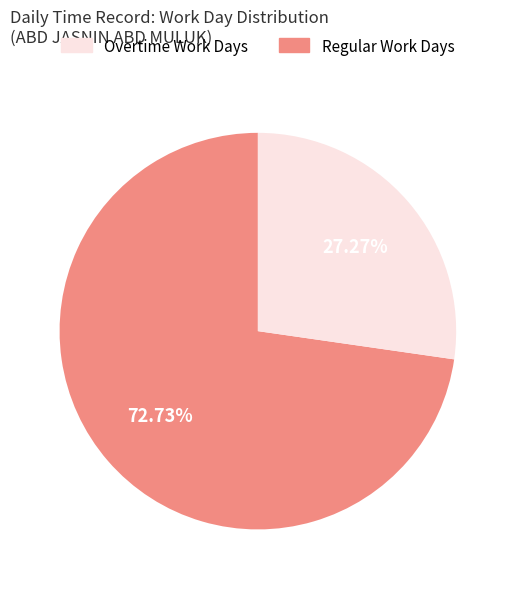

Is there a majority slice in this chart?

Yes